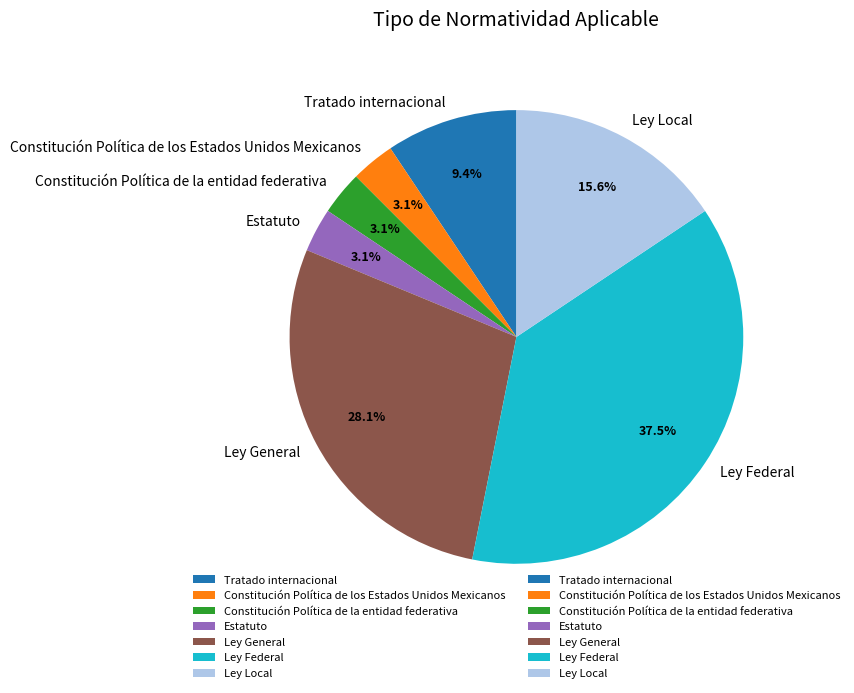

What is the ratio of the value at Constitución Política de la entidad federativa to the value at Constitución Política de los Estados Unidos Mexicanos?

1.0